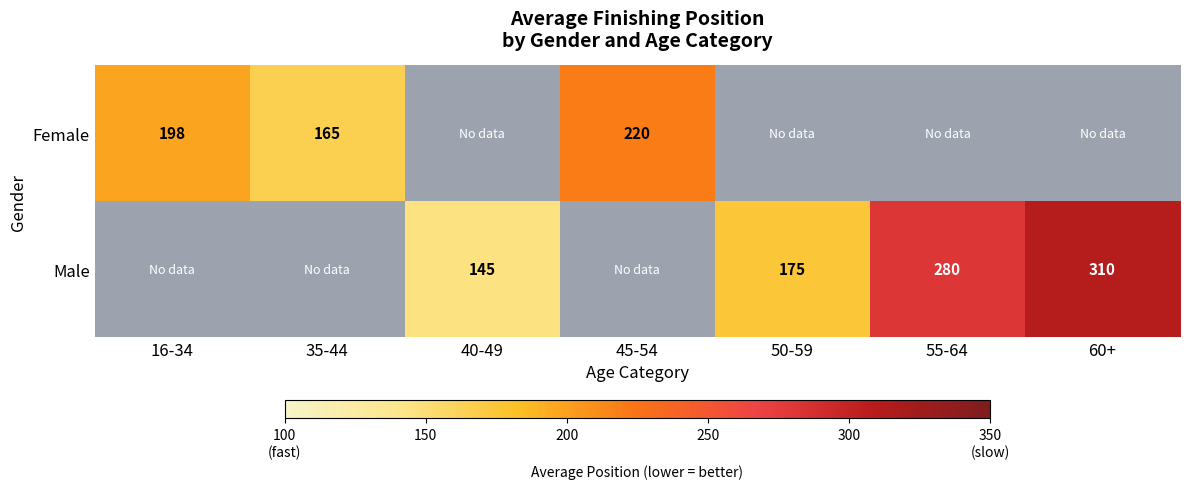

Is it true that Male equals 310 at 60+?

True